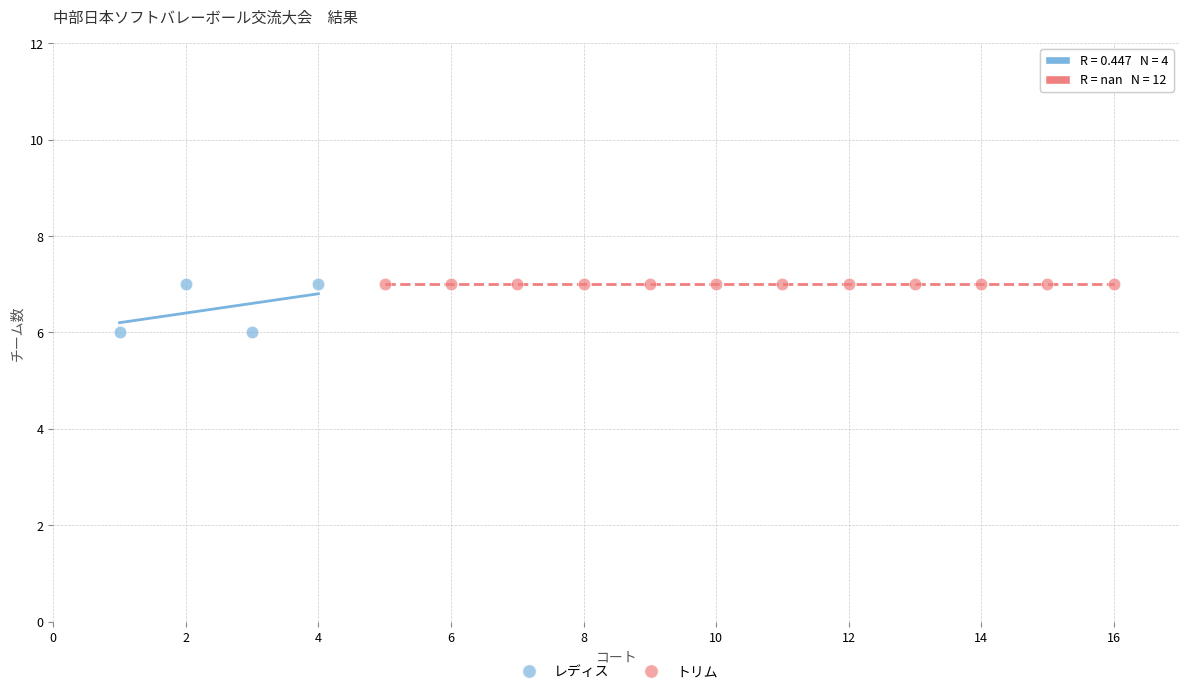

Which series reaches the minimum Y coordinate?

レディス